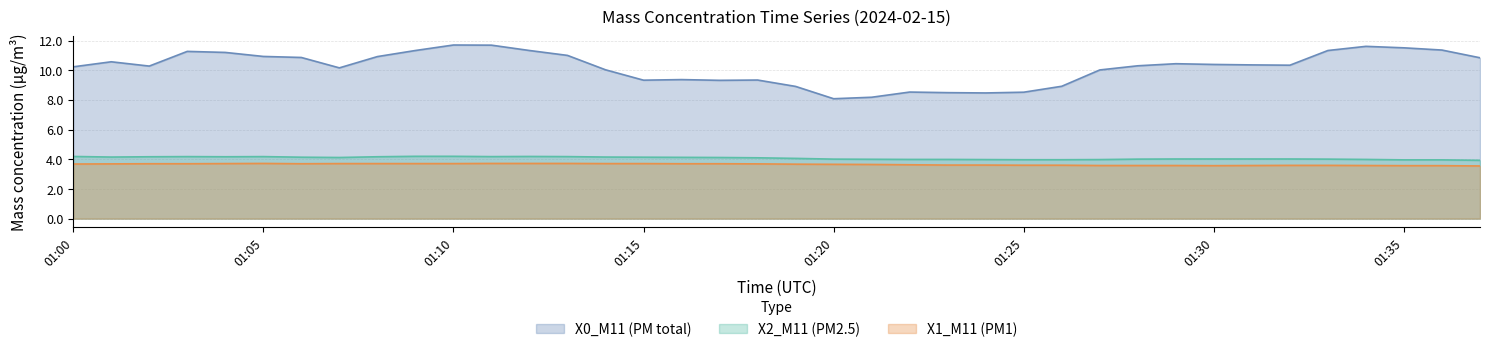

Reading left to right, list all the values displayed in this chart.

X0_M11 (PM total): 01:00=10.2	01:01=10.6	01:02=10.3	01:03=11.3	01:04=11.2	01:05=10.9	01:06=10.9	01:07=10.2	01:08=10.9	01:09=11.3	01:10=11.7	01:11=11.7	01:12=11.3	01:13=11.0	01:14=10.0	01:15=9.3	01:16=9.4	01:17=9.3	01:18=9.3	01:19=8.9	01:20=8.1	01:21=8.2	01:22=8.5	01:23=8.5	01:24=8.5	01:25=8.5	01:26=8.9	01:27=10.0	01:28=10.3	01:29=10.4	01:30=10.4	01:31=10.4	01:32=10.3	01:33=11.3	01:34=11.6	01:35=11.5	01:36=11.4	01:37=10.8
X2_M11 (PM2.5): 01:00=4.2	01:01=4.2	01:02=4.2	01:03=4.2	01:04=4.2	01:05=4.2	01:06=4.1	01:07=4.1	01:08=4.2	01:09=4.2	01:10=4.2	01:11=4.2	01:12=4.2	01:13=4.2	01:14=4.2	01:15=4.1	01:16=4.1	01:17=4.1	01:18=4.1	01:19=4.1	01:20=4.0	01:21=4.0	01:22=4.0	01:23=4.0	01:24=4.0	01:25=4.0	01:26=4.0	01:27=4.0	01:28=4.0	01:29=4.0	01:30=4.0	01:31=4.0	01:32=4.0	01:33=4.0	01:34=4.0	01:35=4.0	01:36=4.0	01:37=3.9
X1_M11 (PM1): 01:00=3.7	01:01=3.7	01:02=3.7	01:03=3.7	01:04=3.7	01:05=3.7	01:06=3.7	01:07=3.7	01:08=3.7	01:09=3.7	01:10=3.7	01:11=3.7	01:12=3.7	01:13=3.7	01:14=3.7	01:15=3.7	01:16=3.7	01:17=3.7	01:18=3.7	01:19=3.7	01:20=3.7	01:21=3.6	01:22=3.6	01:23=3.6	01:24=3.6	01:25=3.6	01:26=3.6	01:27=3.6	01:28=3.6	01:29=3.6	01:30=3.6	01:31=3.6	01:32=3.6	01:33=3.6	01:34=3.6	01:35=3.6	01:36=3.6	01:37=3.5